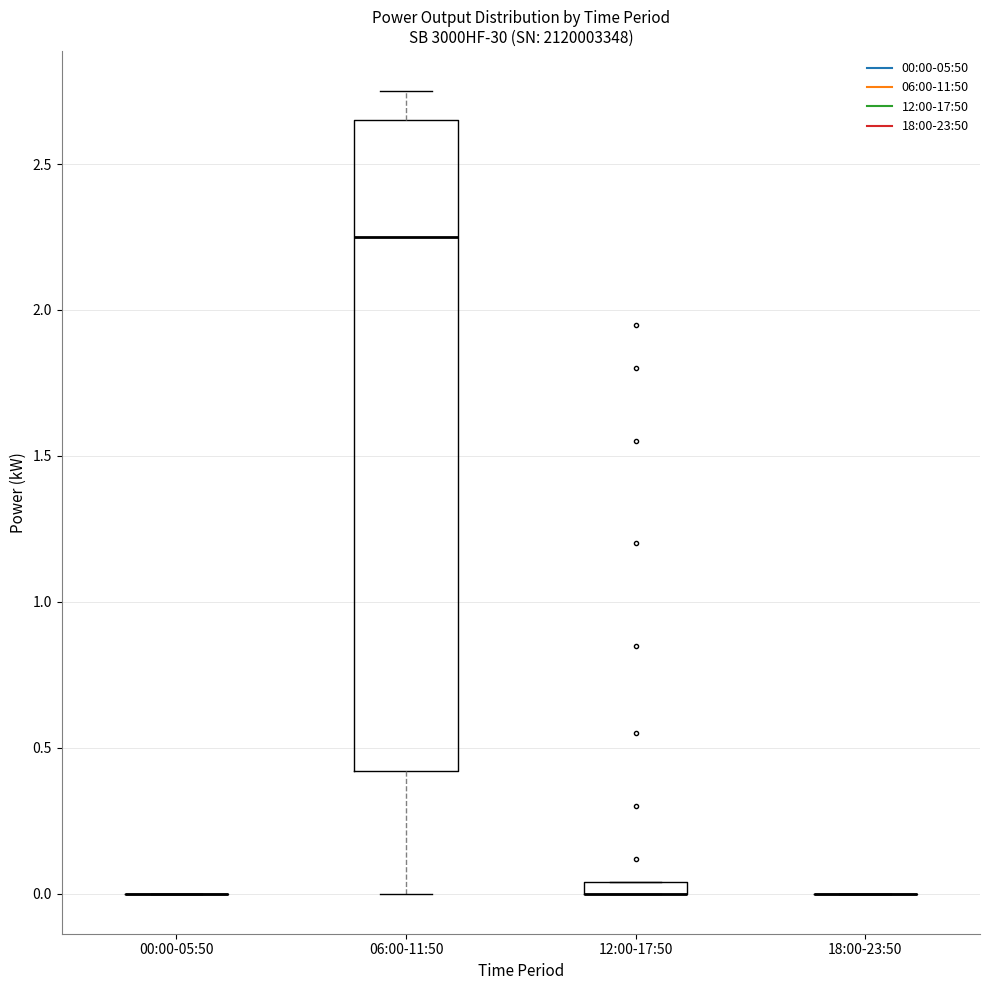

Comparing the boxes themselves (not the whiskers), which one is the tallest?

06:00-11:50